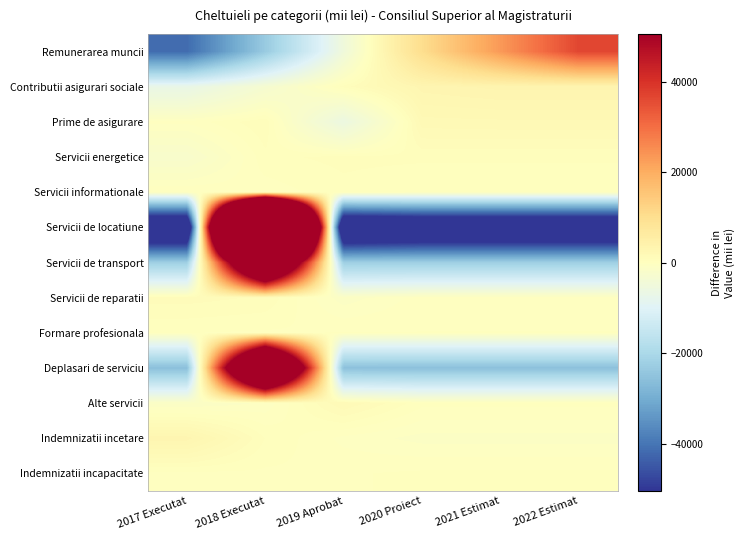

Which series has the largest total across all categories?

Servicii de locatiune